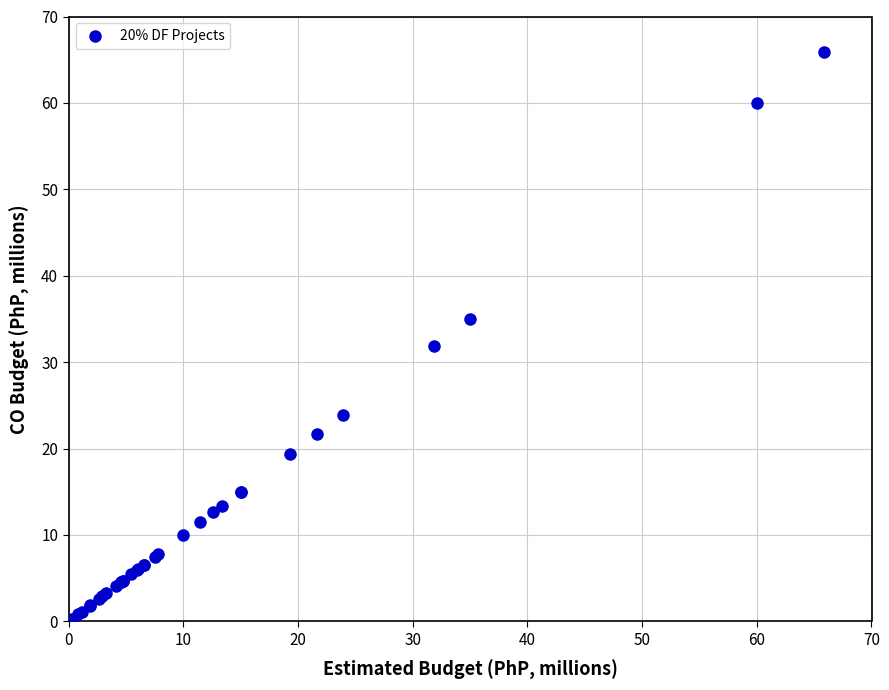

What Y value in the scatter plot is closest to 33?

31.9